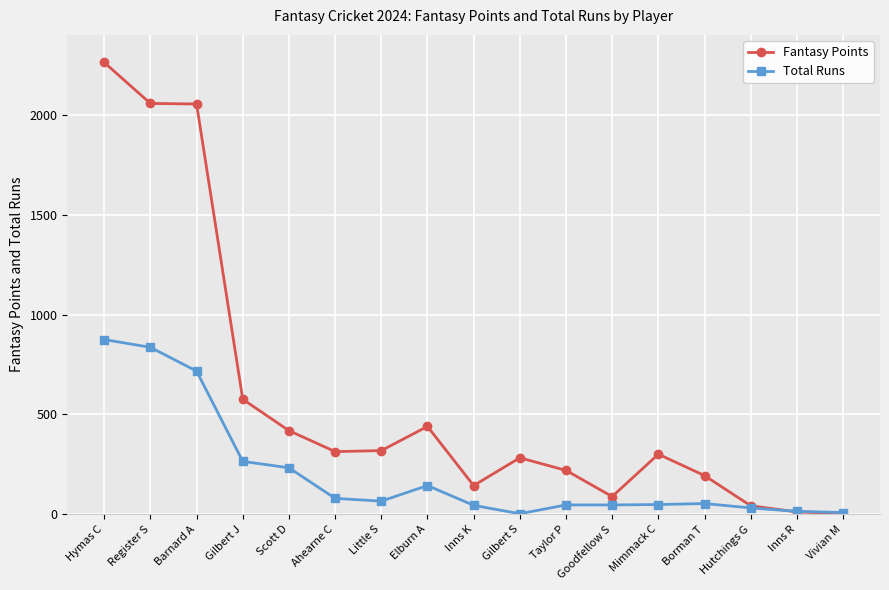

At which label is Fantasy Points closest to 1133?

Gilbert J